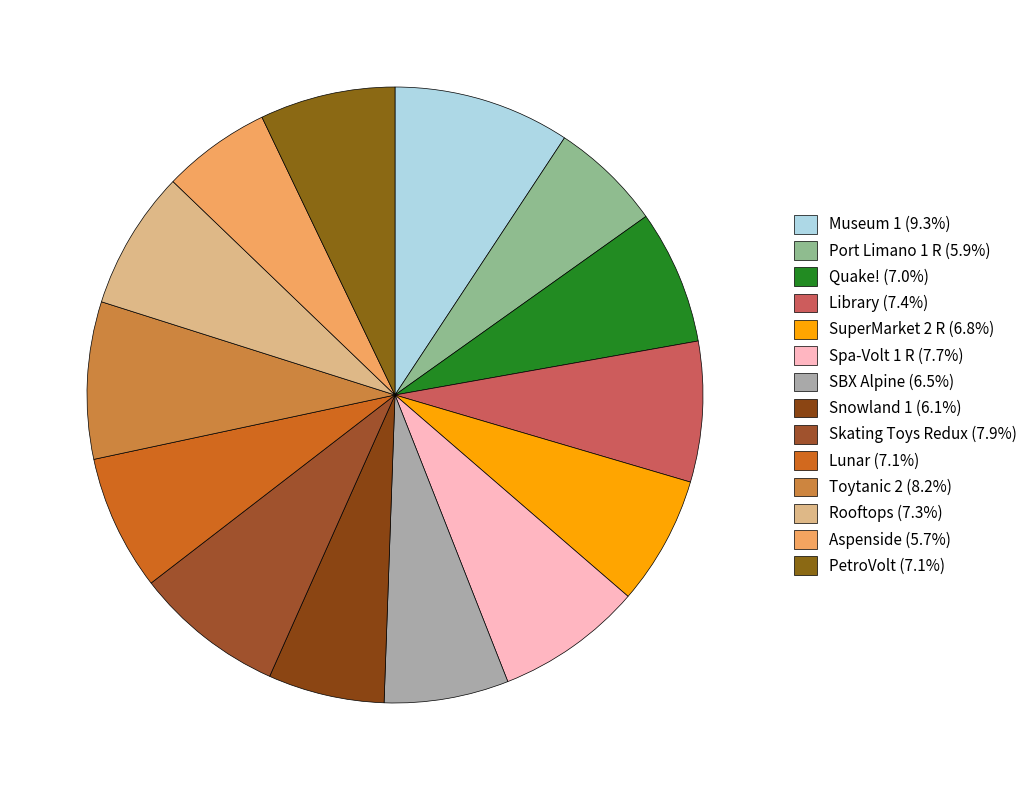

Is it true that Snowland 1 is 1% of the pie?

False